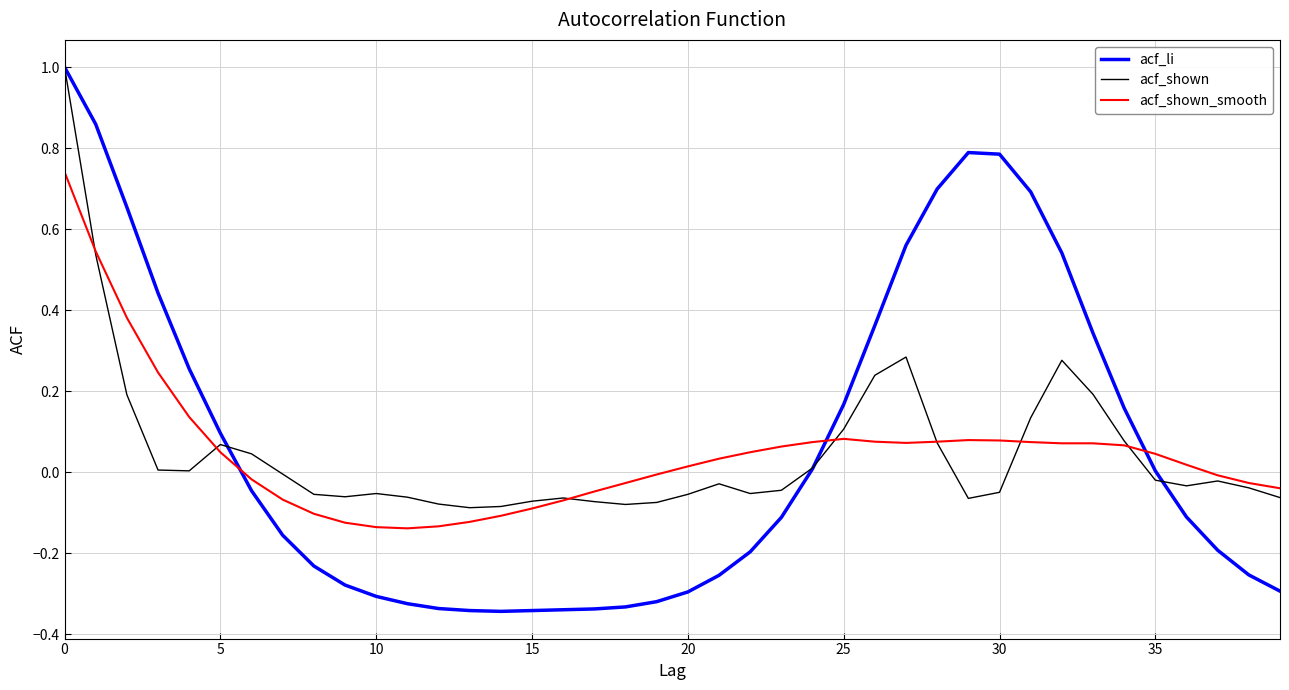

Does the chart have visible grid lines?

Yes